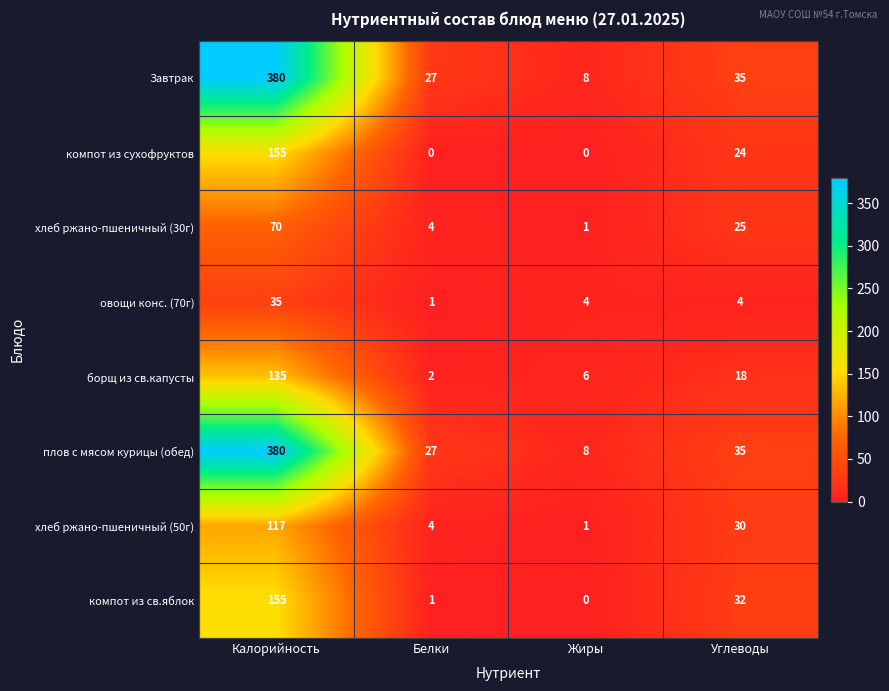

Where does the компот из сухофруктов series first go above 24?

Калорийность